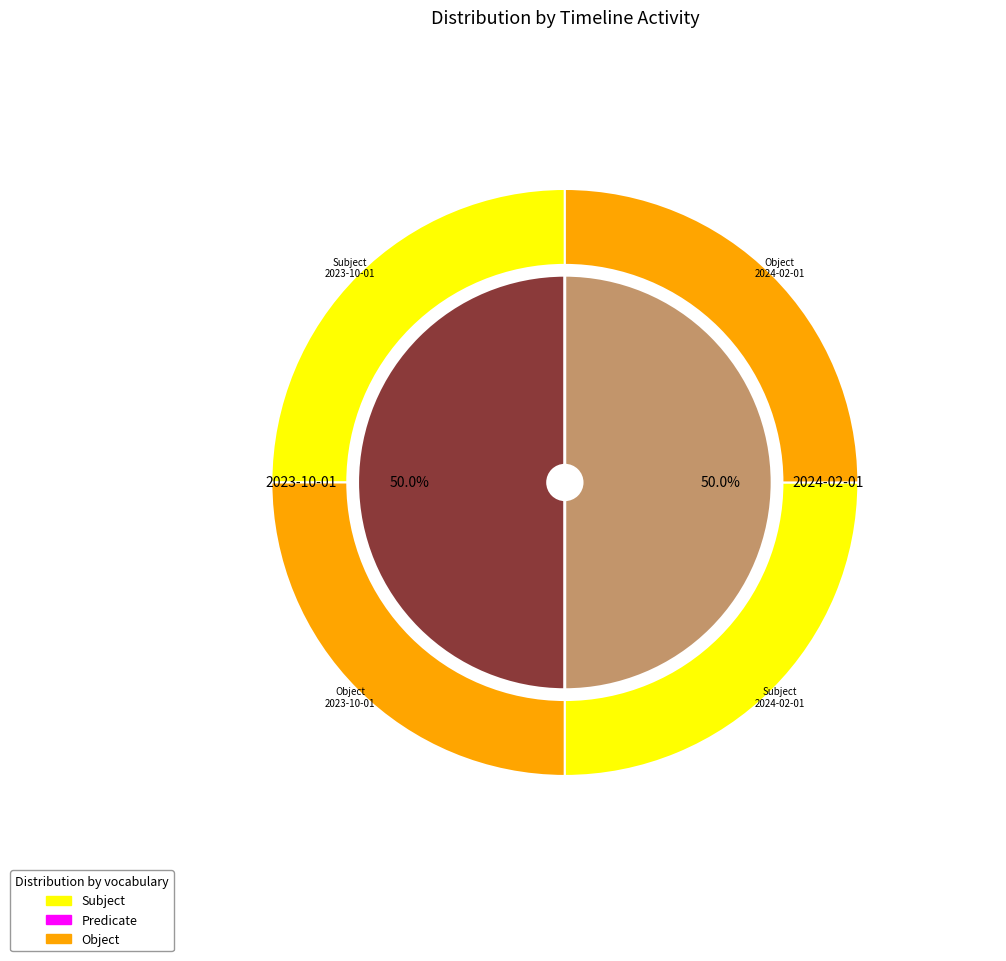

What portion of the pie excludes 2023-10-01?

50.0%